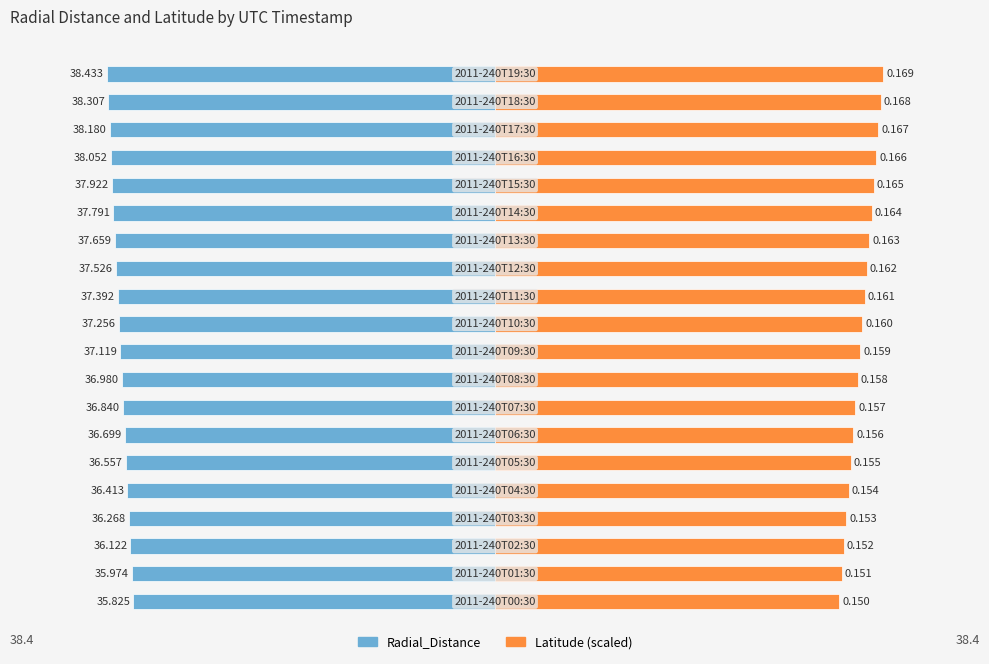

What position from the left is 12?

13